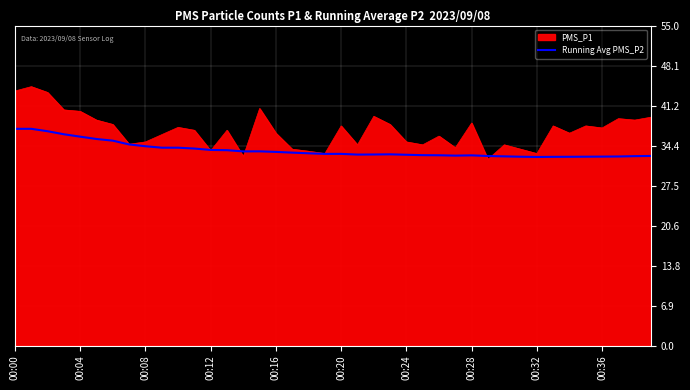

What is the smallest value displayed?

32.0